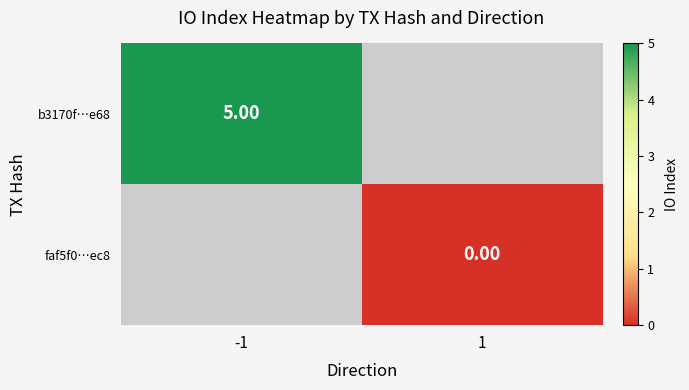

At which category does the chart reach its peak across all series?

-1